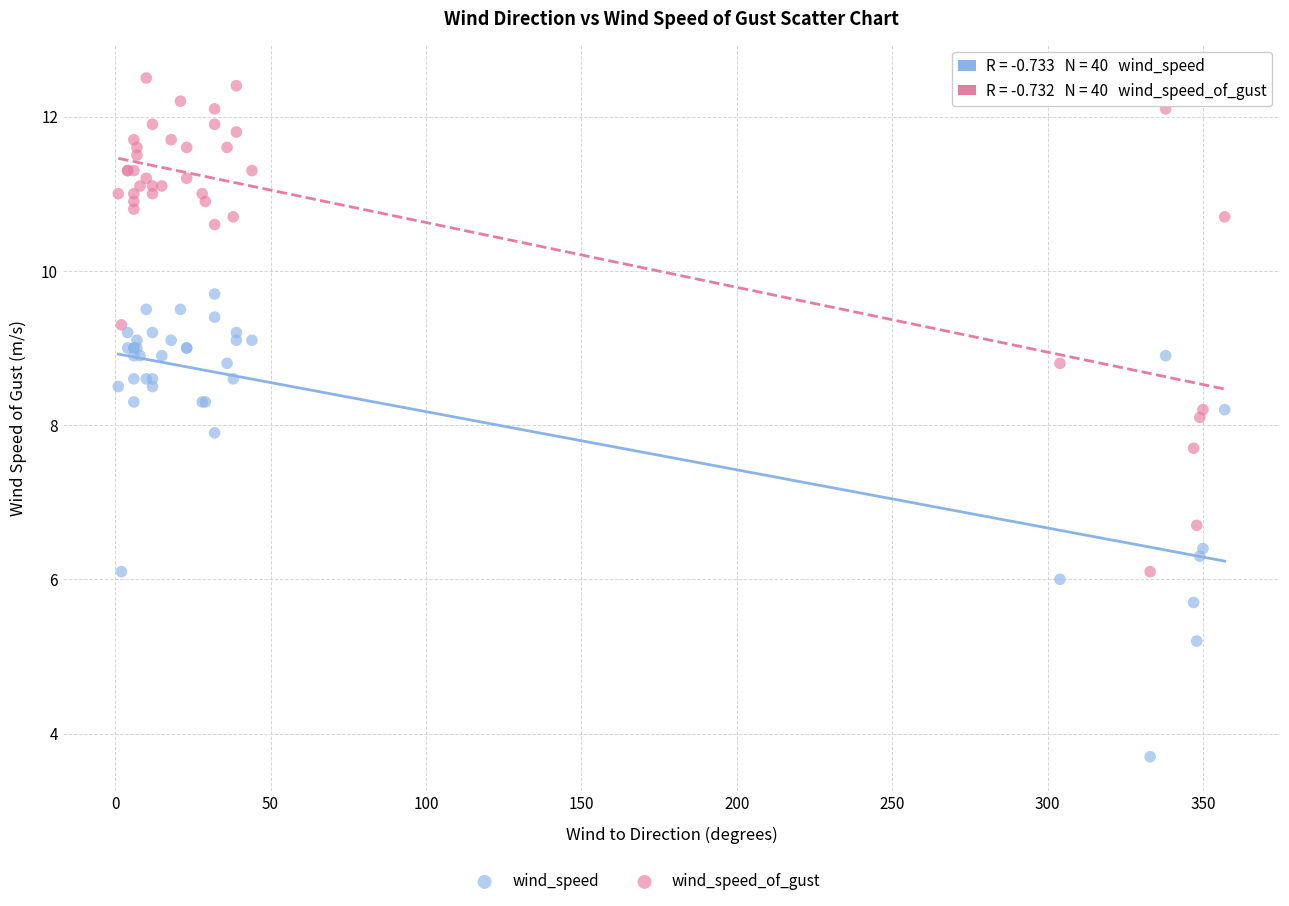

Which series has the largest Y range (max minus min)?

wind_speed_of_gust